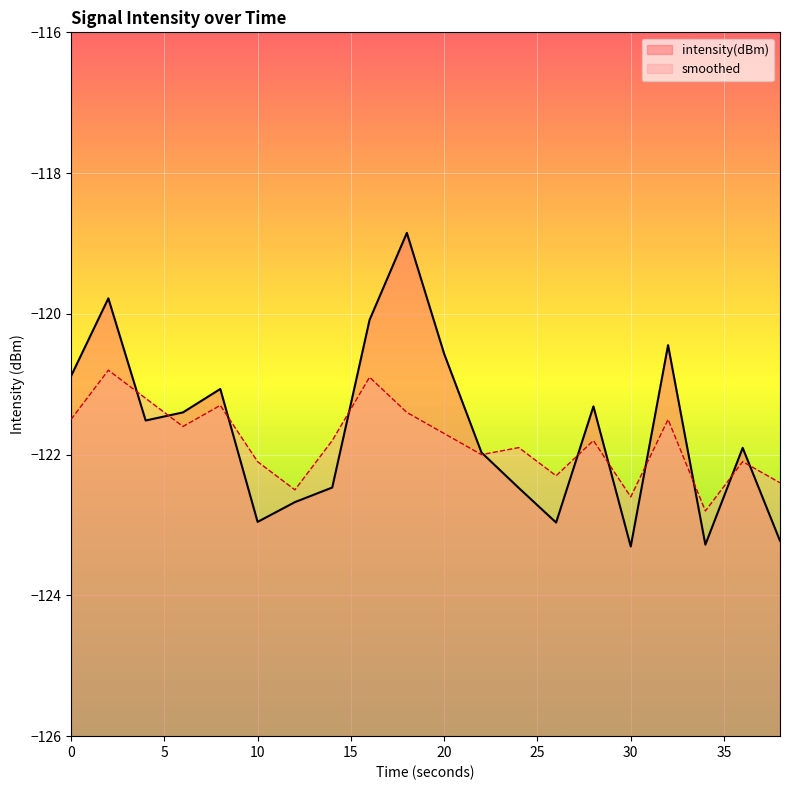

What is the value of the smoothed point at the 11th from the left?

-121.7